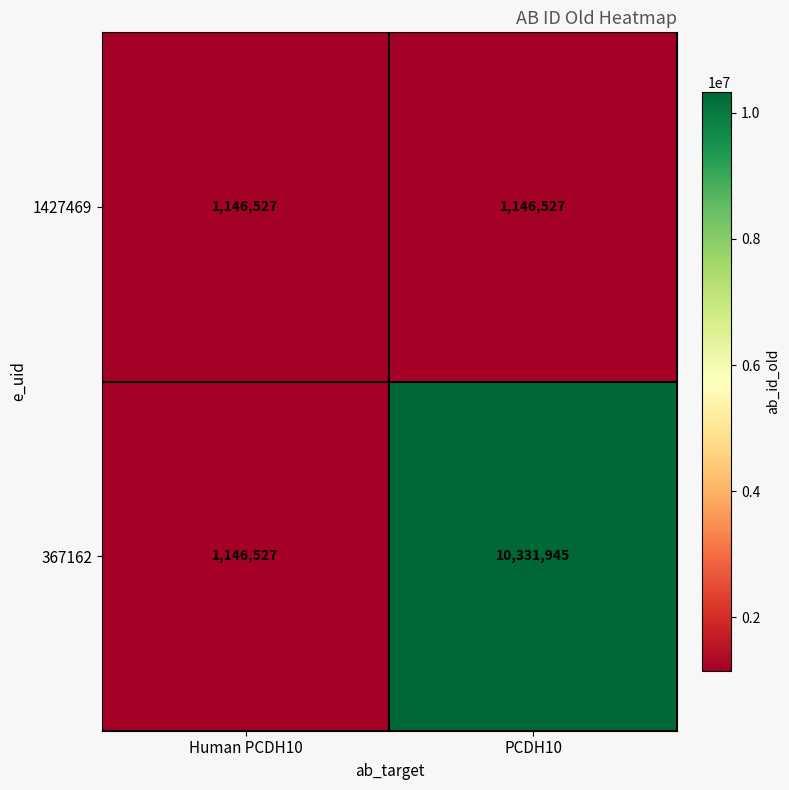

At PCDH10, list the series in order from largest to smallest.

367162, 1427469